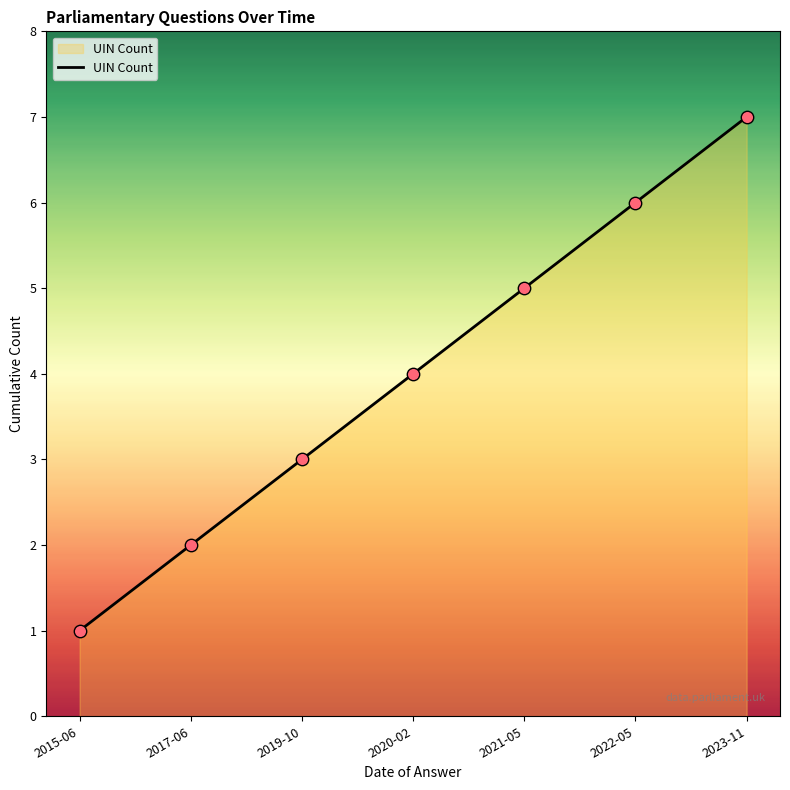

What is the change in value from 2020-02 to 2022-05?

+2